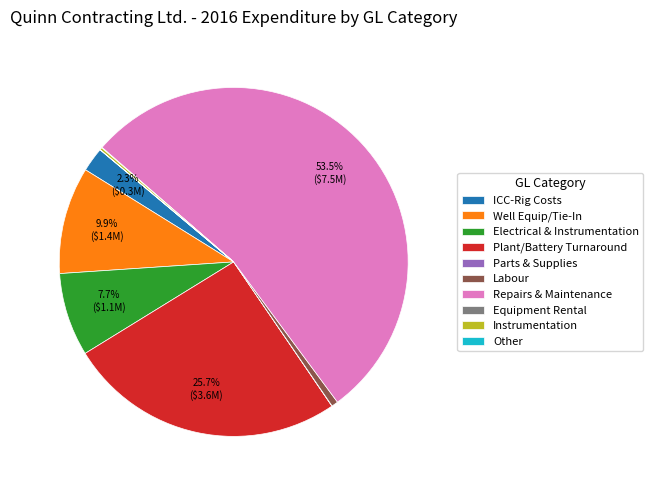

Which slice is the largest?

Repairs & Maintenance